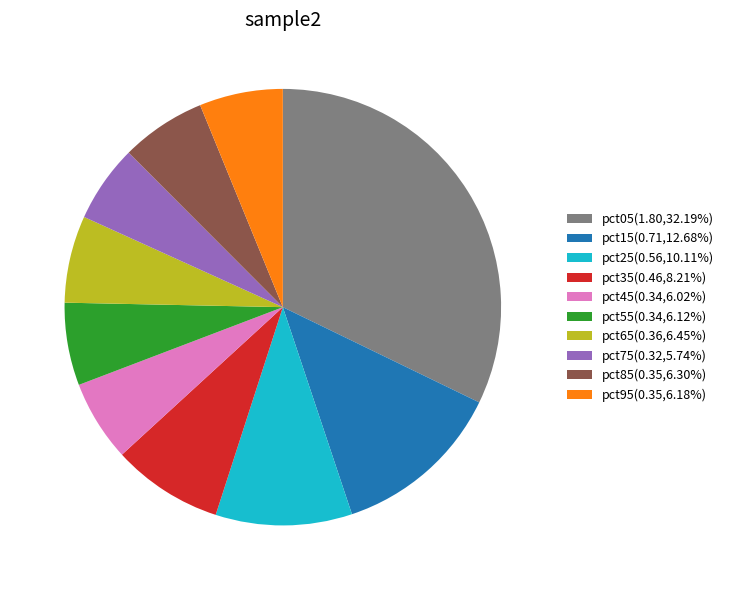

Which slice is the largest?

pct05